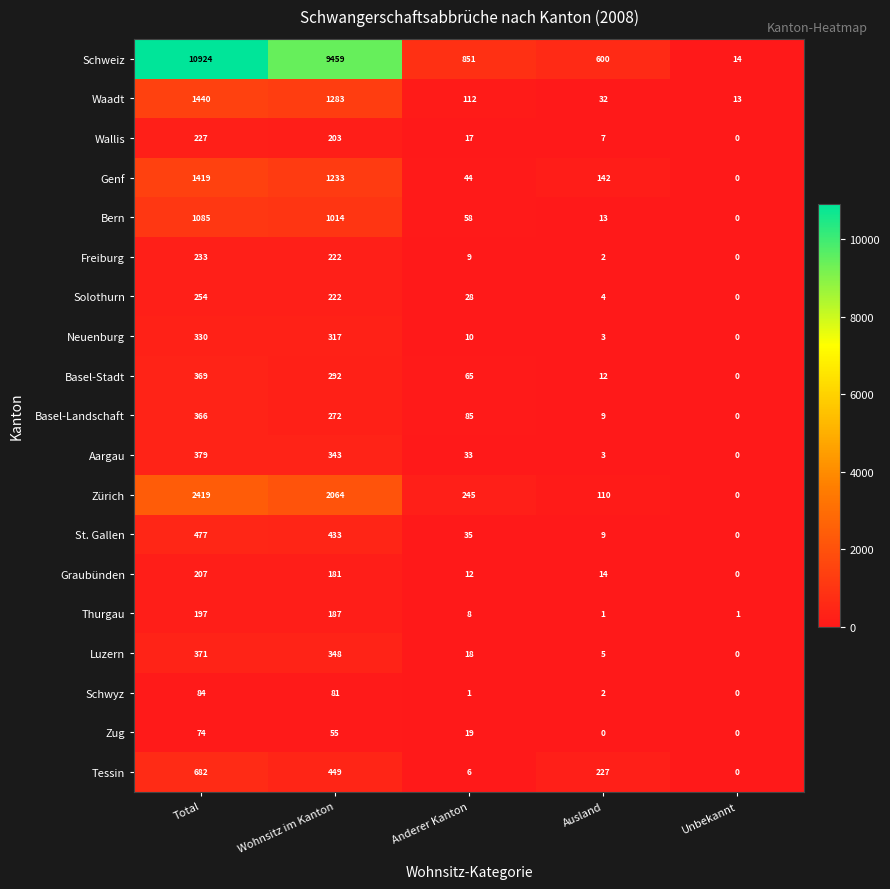

What is the average value of the Zug series?

30